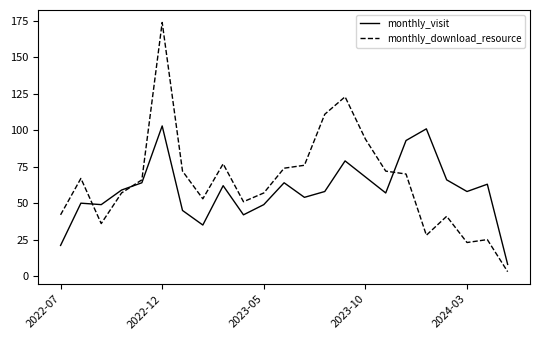

Rank the series by their maximum value, from highest to lowest.

monthly_download_resource, monthly_visit